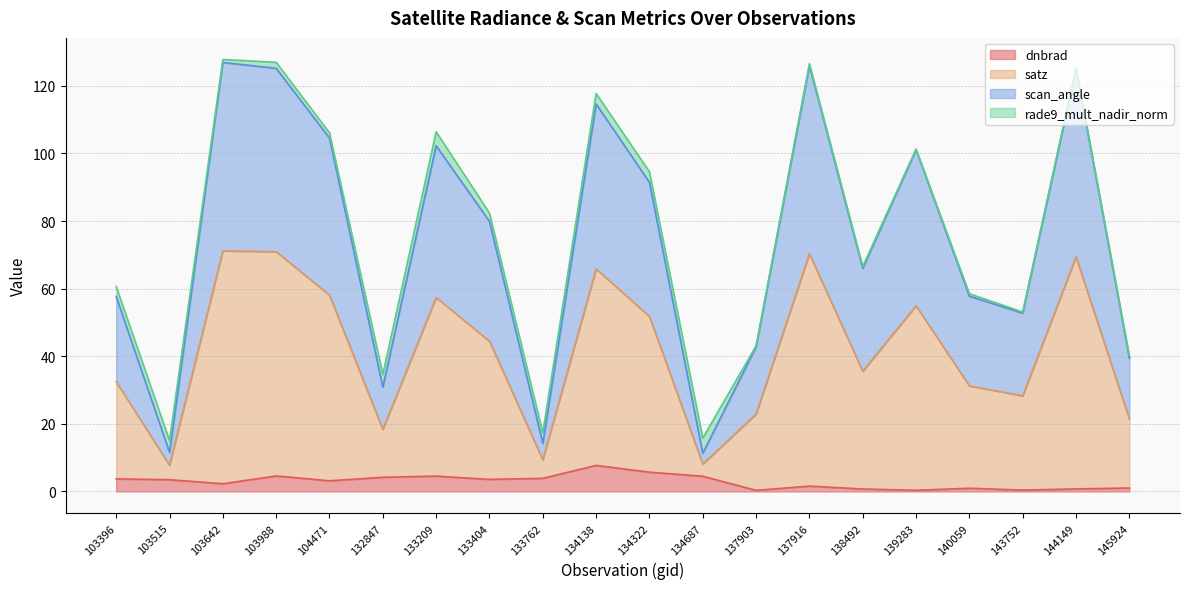

The dnbrad series shows 3.5 at 103515. True or false?

True